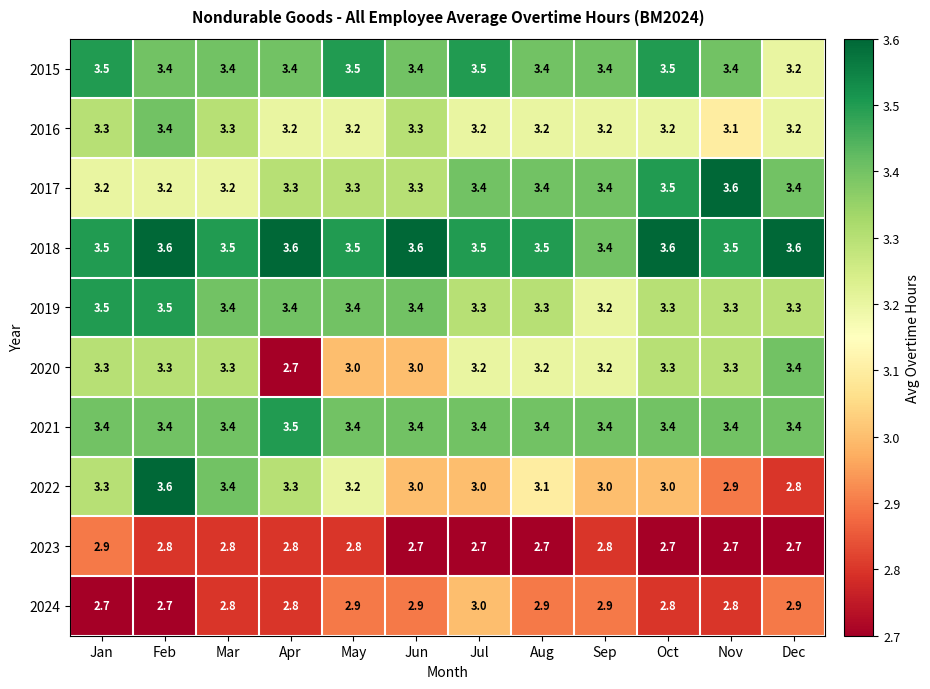

What is the total value across all series at Apr?

32.0